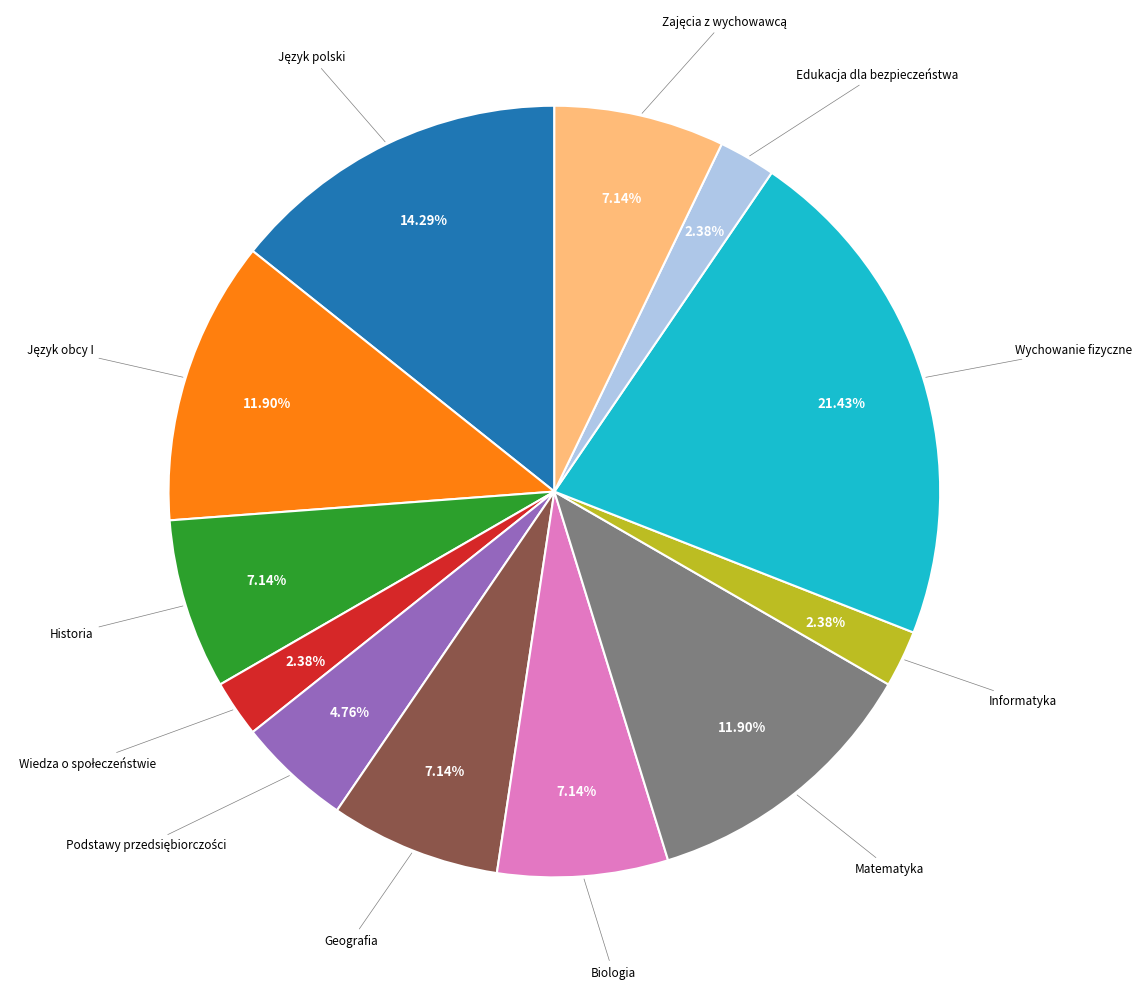

Does any single category account for the majority?

No